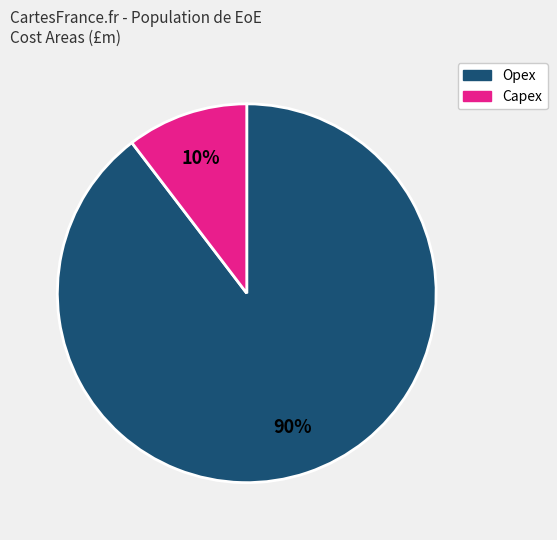

True or false: Opex accounts for 90% of the total.

True